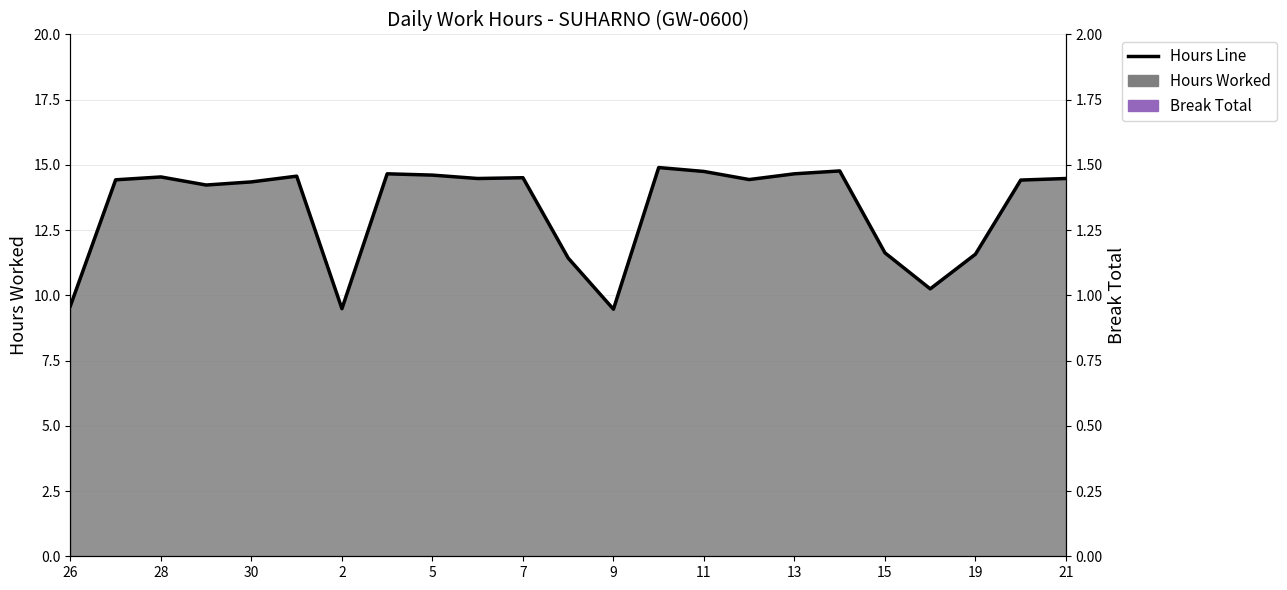

How many distinct data groups are displayed?

1